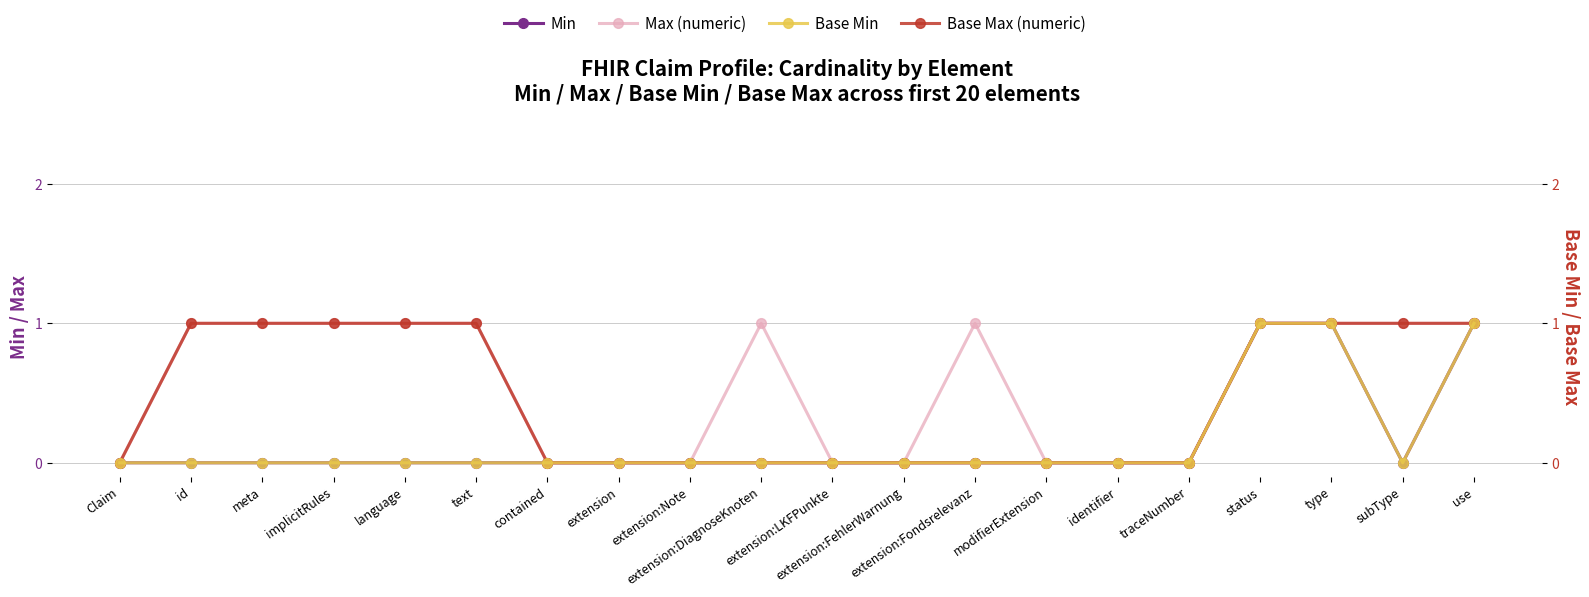

Reading left to right, transcribe all the data shown in this chart.

Min: 0	0	0	0	0	0	0	0	0	0	0	0	0	0	0	0	1	1	0	1
Max (numeric): 0	1	1	1	1	1	0	0	0	1	0	0	1	0	0	0	1	1	1	1
Base Min: 0	0	0	0	0	0	0	0	0	0	0	0	0	0	0	0	1	1	0	1
Base Max (numeric): 0	1	1	1	1	1	0	0	0	0	0	0	0	0	0	0	1	1	1	1